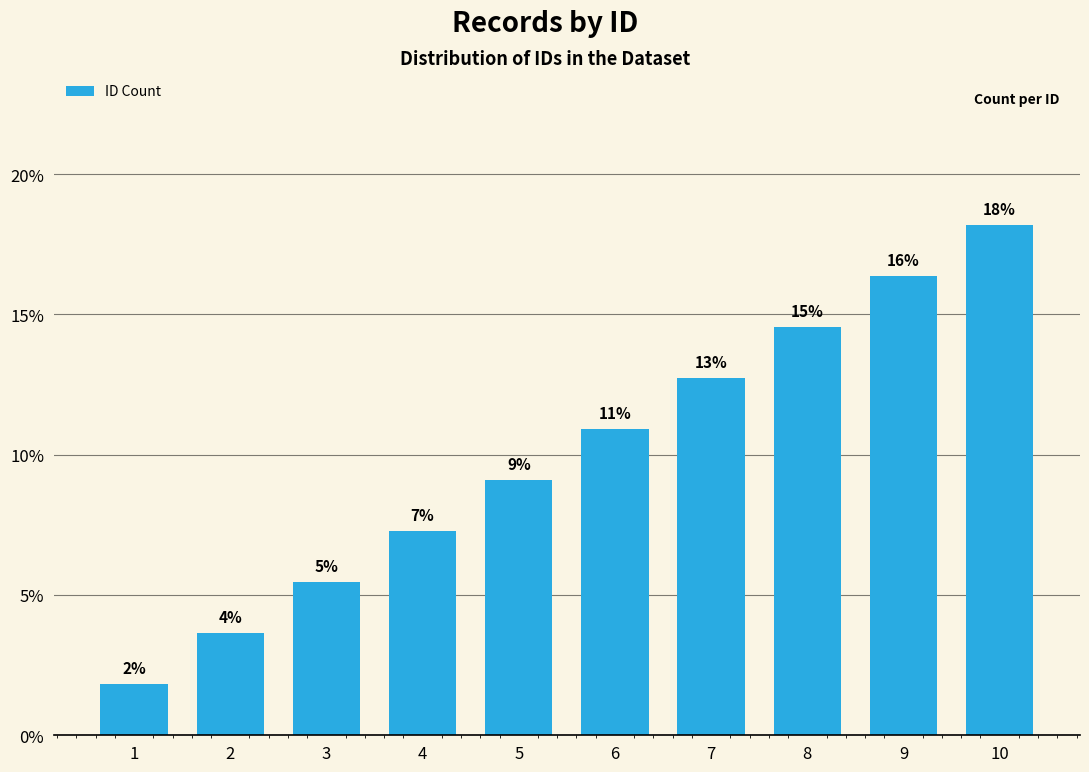

Does the chart contain any negative values?

No